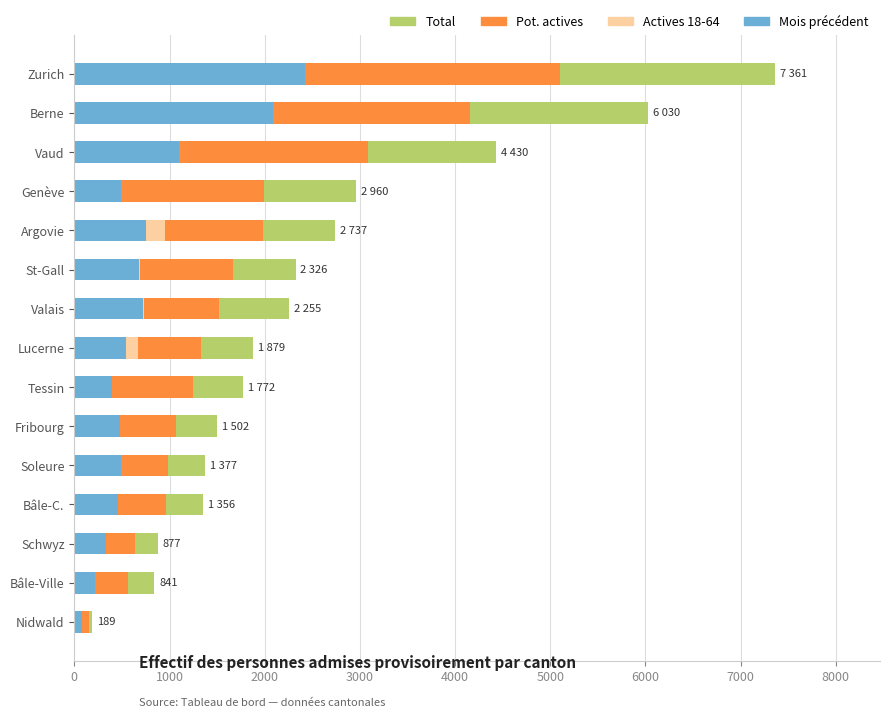

What is the difference between the maximum and minimum values in the Total series?

7172